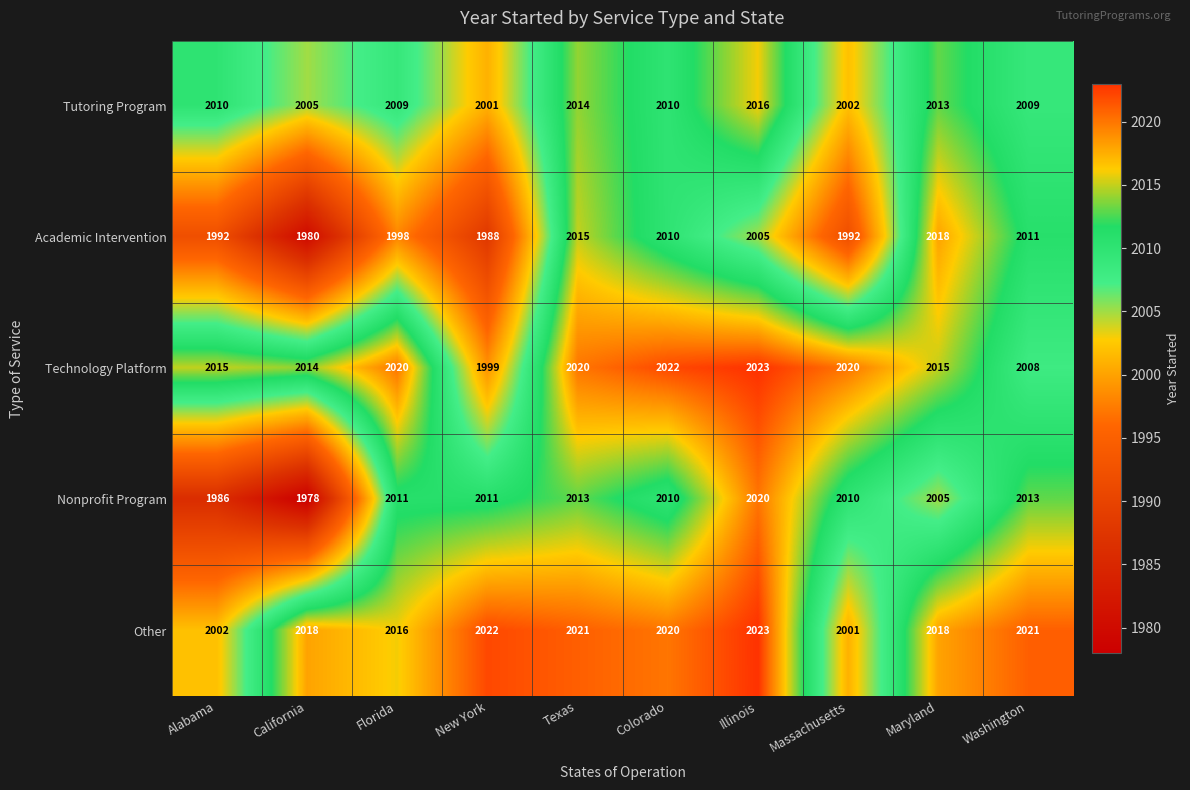

What is the difference between the maximum and minimum values in the Tutoring Program series?

15